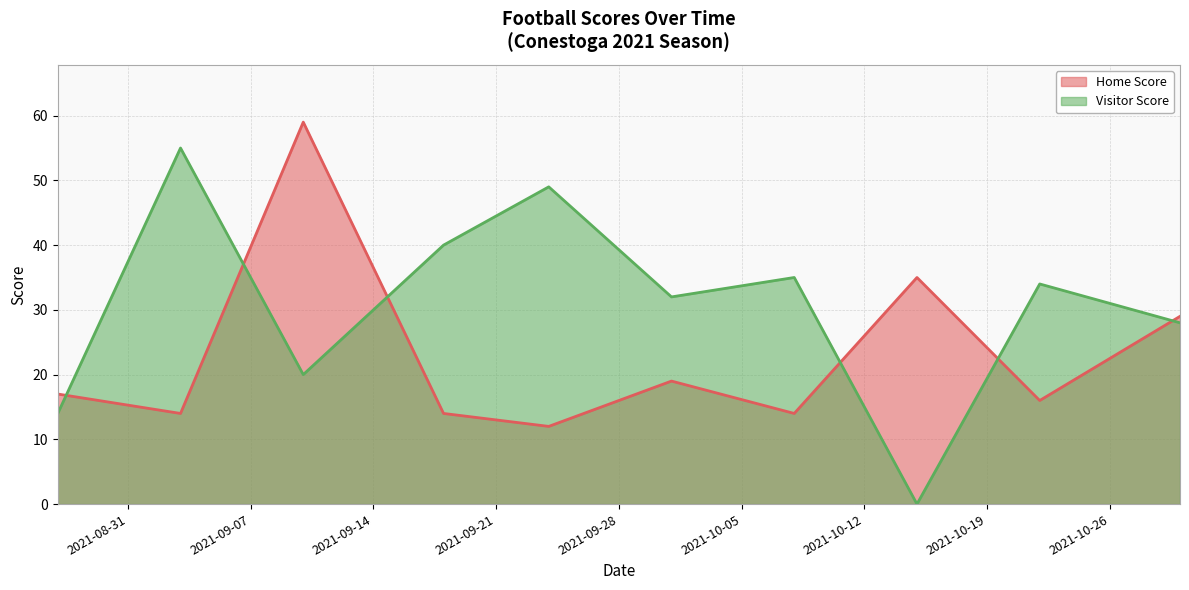

What is the average value of the Visitor Score series?

31